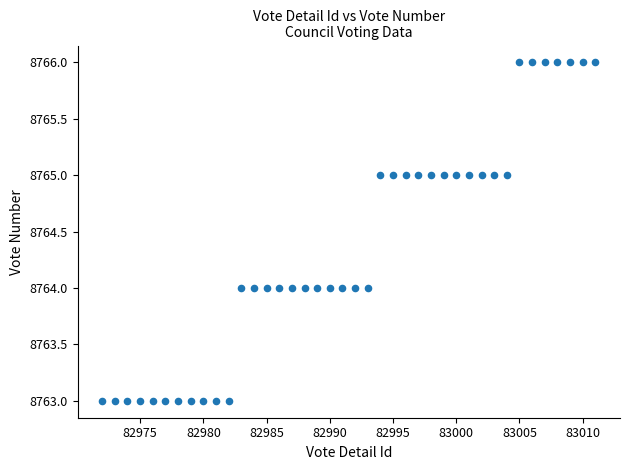

What is the range of Y values (max minus min)?

3